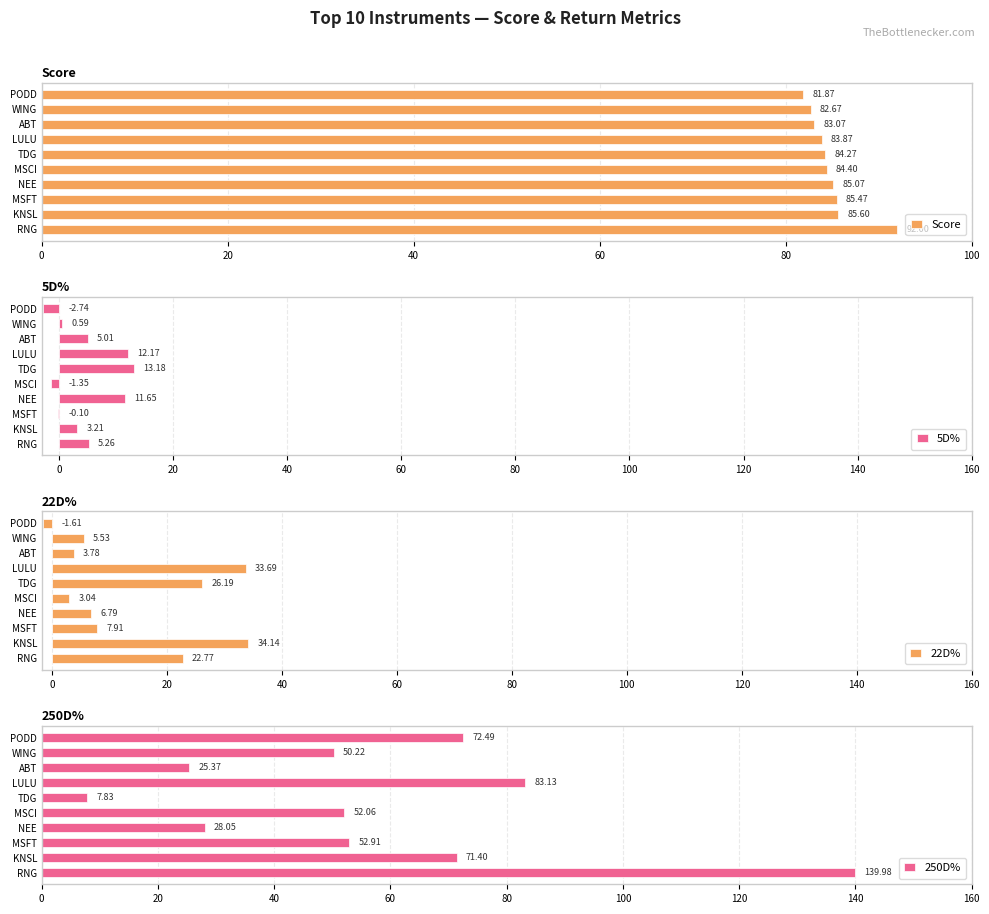

What is the difference between the maximum and second lowest values in the 250D% series?

114.6